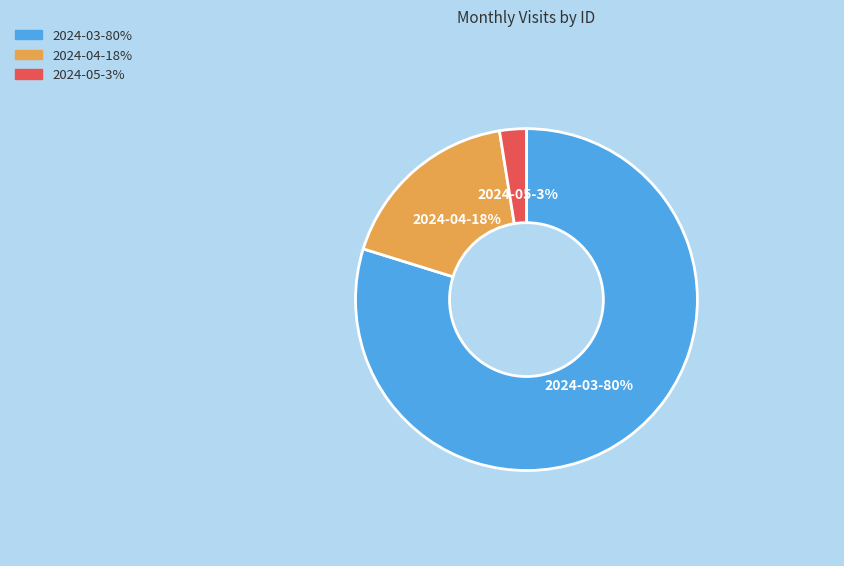

To the nearest percent, what is the average slice percentage?

33%